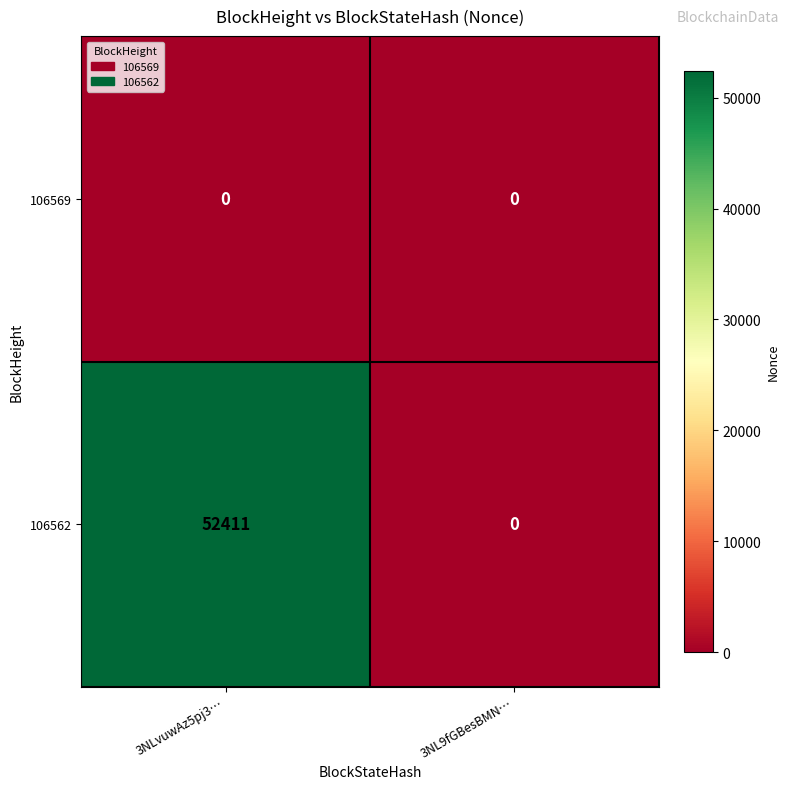

The 106562 series shows 83812 at 3NLvuwAz5pj3…. True or false?

False